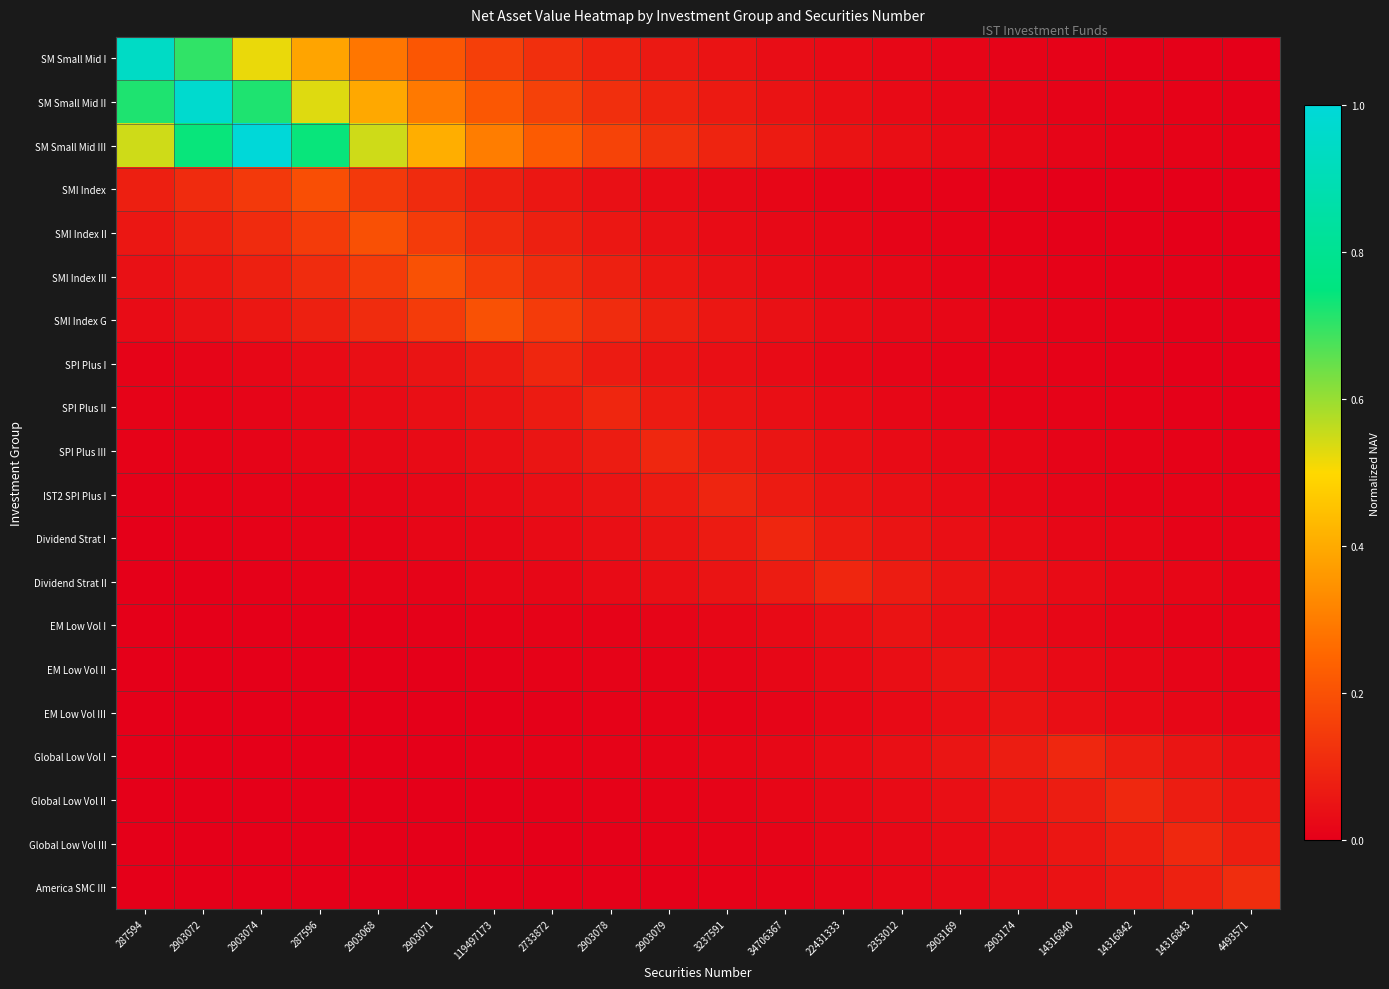

Between 2903072 and 2353012, which is larger?

2903072